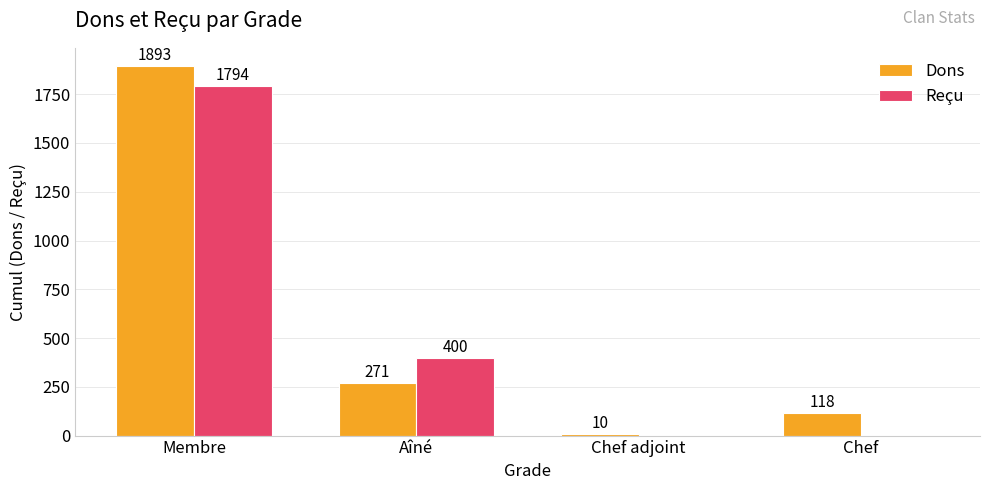

Reading left to right, what are all the values shown in this chart?

Dons: 1893	271	10	118
Reçu: 1794	400	0	0